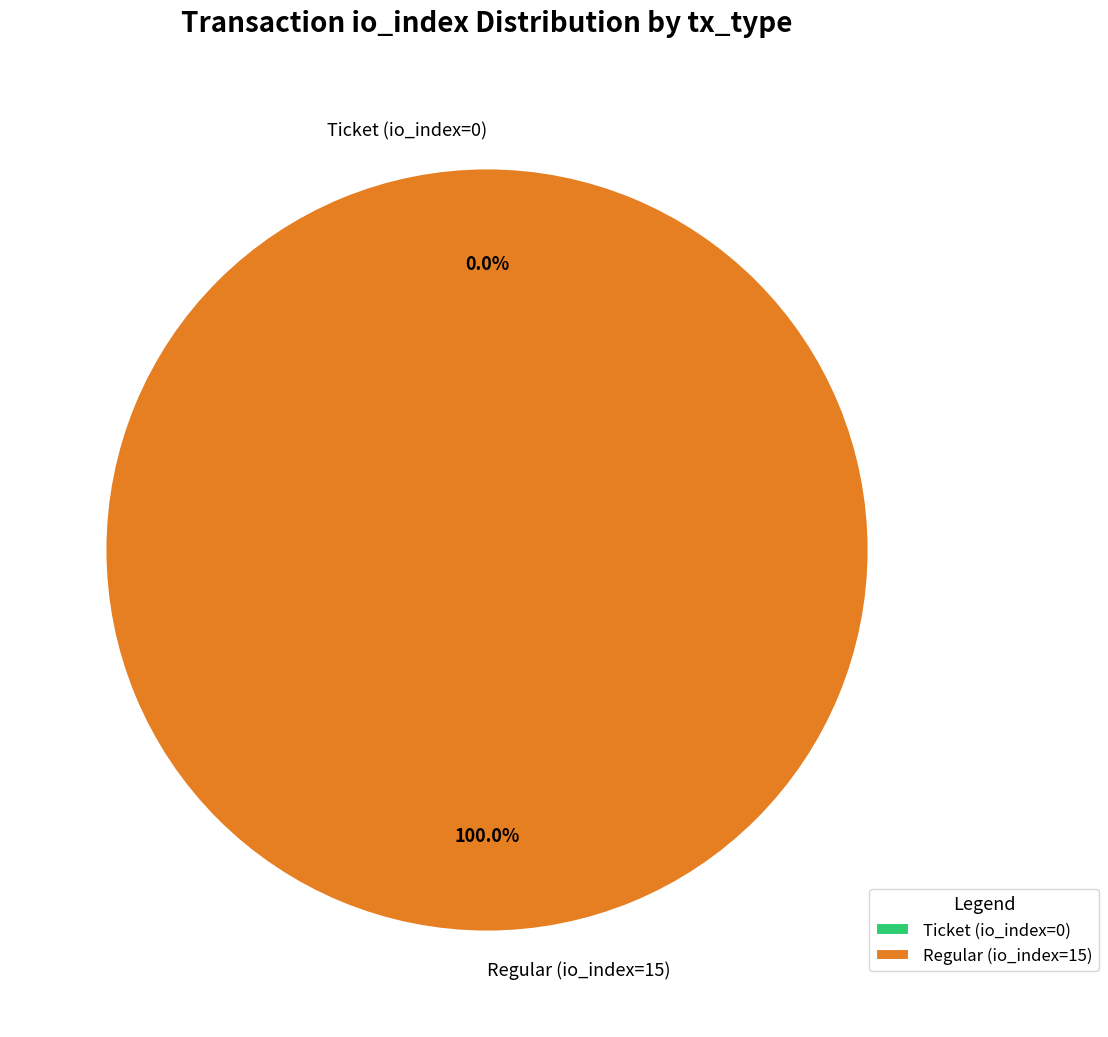

To the nearest percent, what is the difference between the largest and smallest slice percentages?

100%